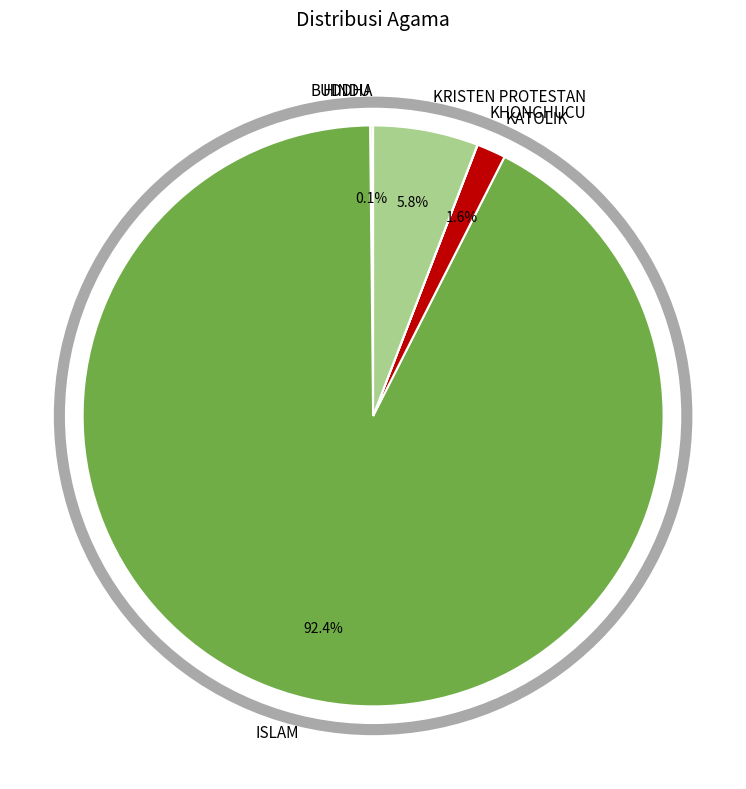

To the nearest percent, what is the average slice percentage?

17%